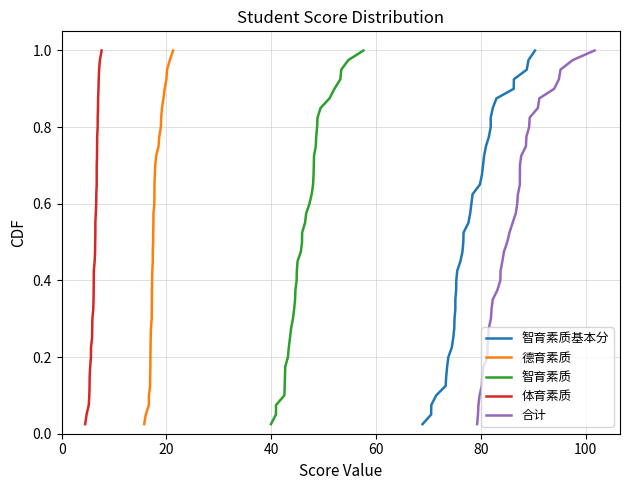

Is it true that 智育素质 equals 0.3 at 37?

False